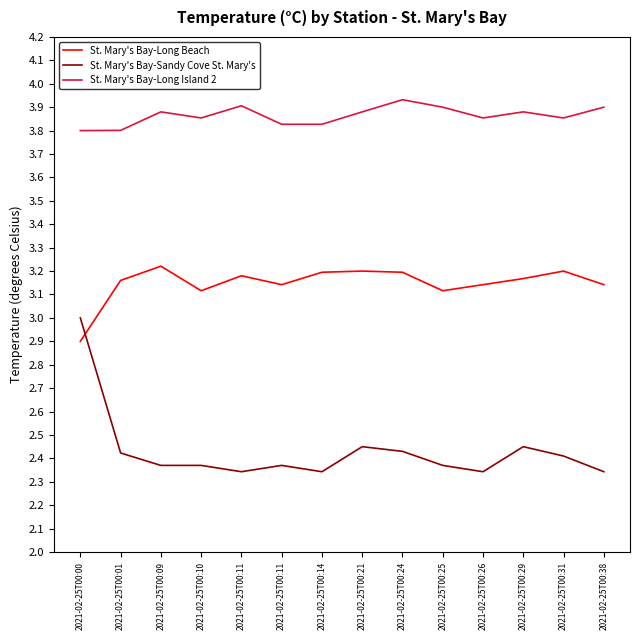

True or false: St. Mary's Bay-Long Island 2 and St. Mary's Bay-Sandy Cove St. Mary's cross at least once.

False